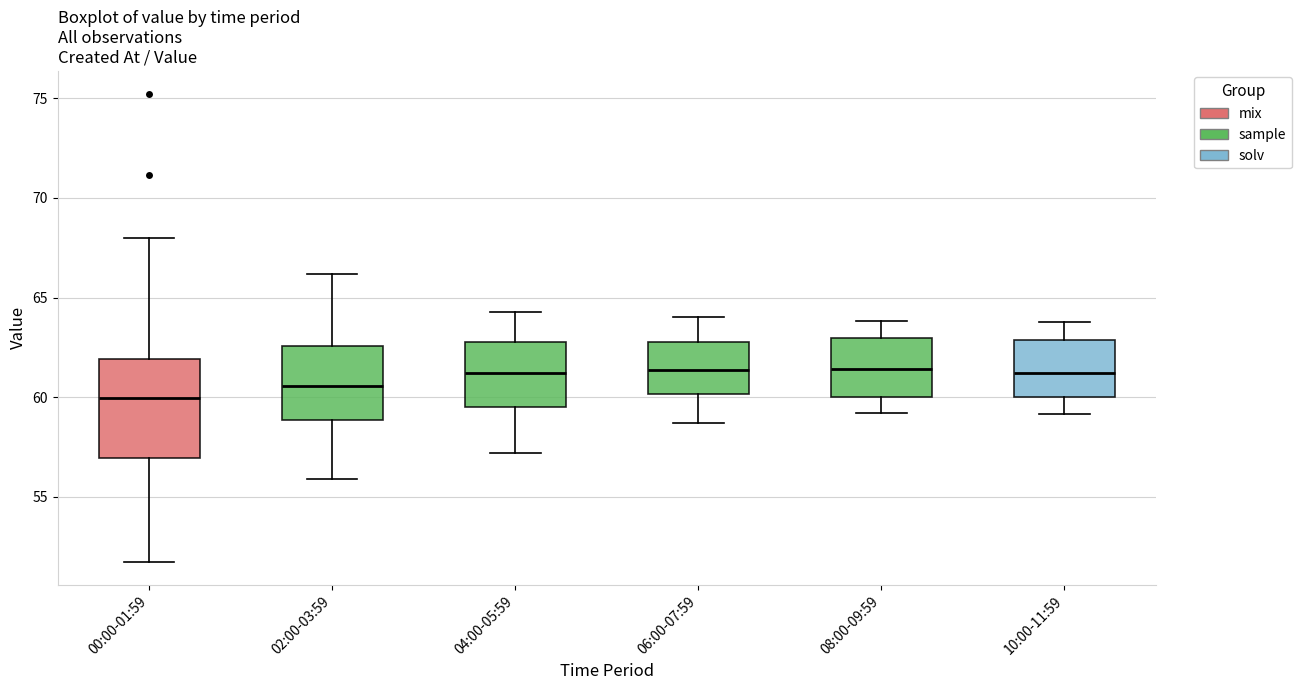

Where is the upper edge of the box for 02:00-03:59 on the y-axis? The values are not printed on the chart, so give them approximately, as read against the axis.

62.5